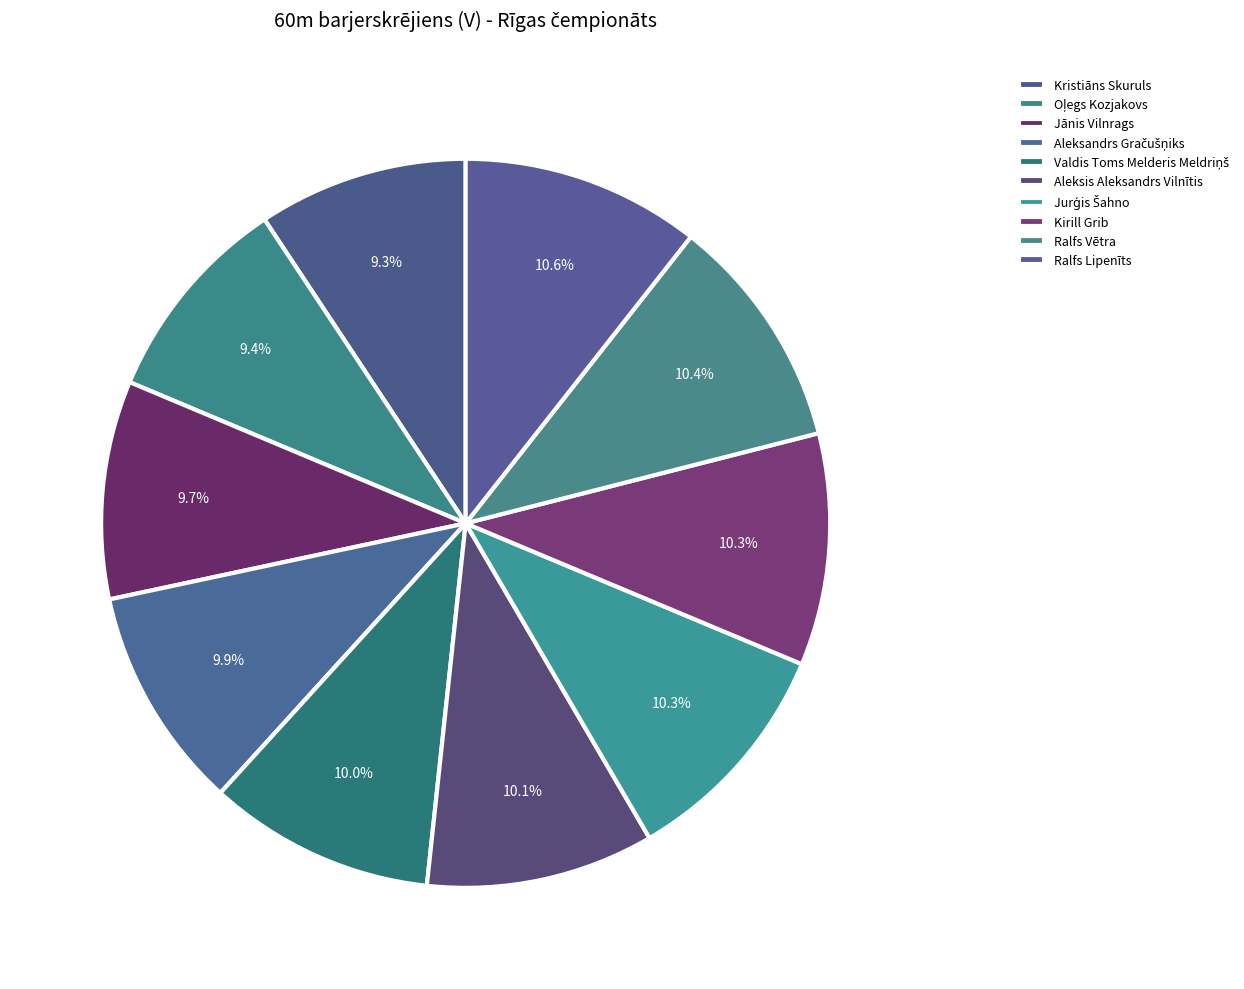

Is it true that Valdis Toms Melderis Meldriņš is 24% of the pie?

False